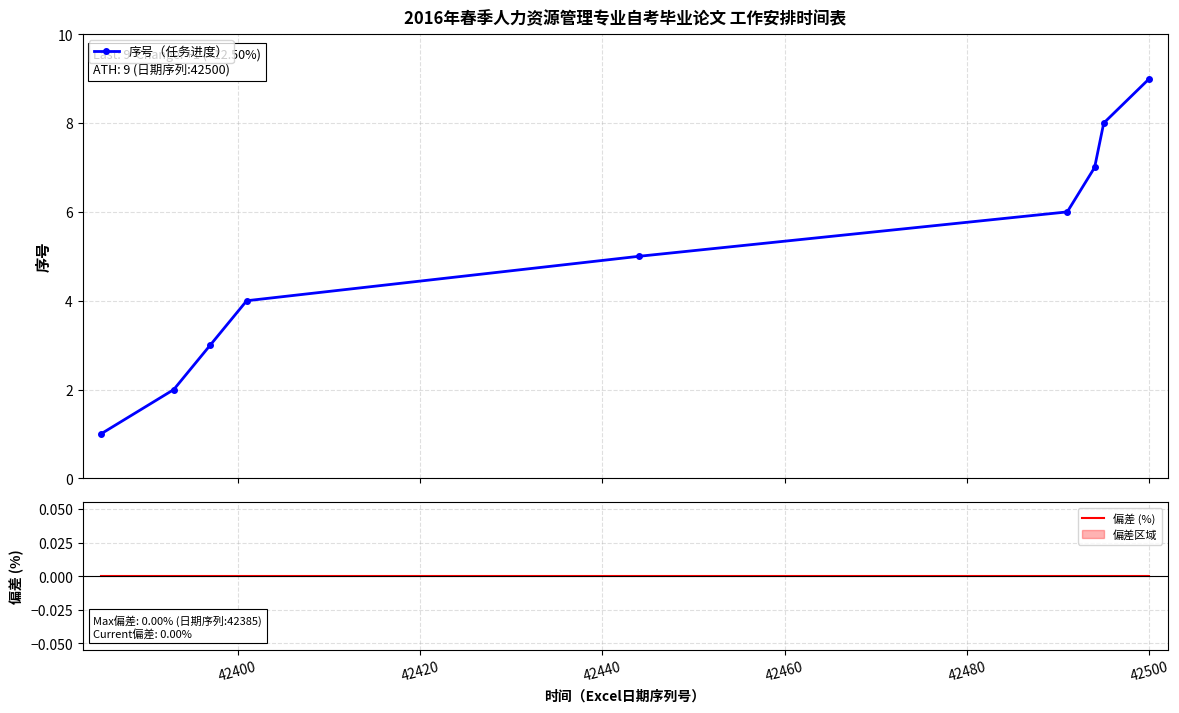

True or false: 序号（任务进度） has more than 2 interior local peaks.

False